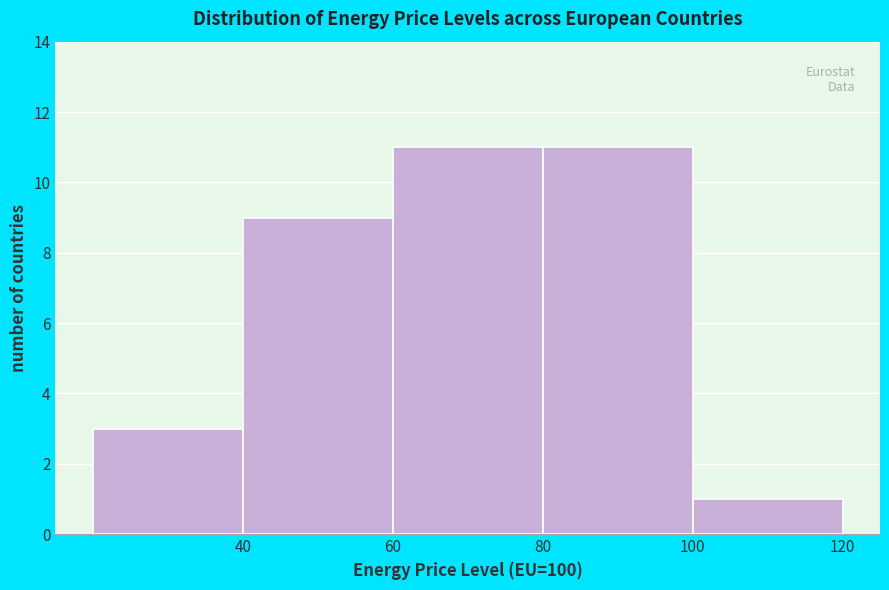

How tall is the bar that spans 60 to 80 on the x-axis? The values are not printed on the chart, so give them approximately, as read against the axis.

11